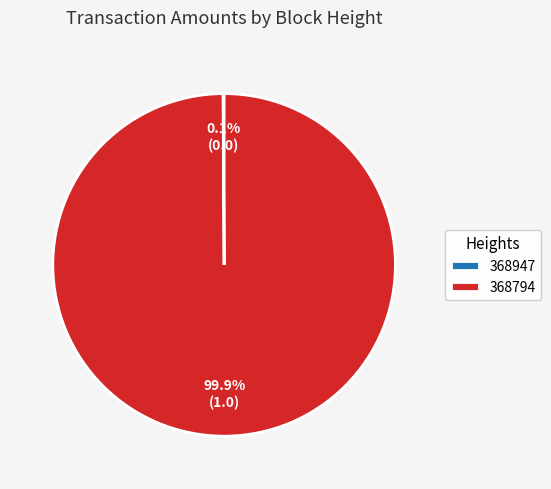

What is the largest slice in the pie chart?

368794